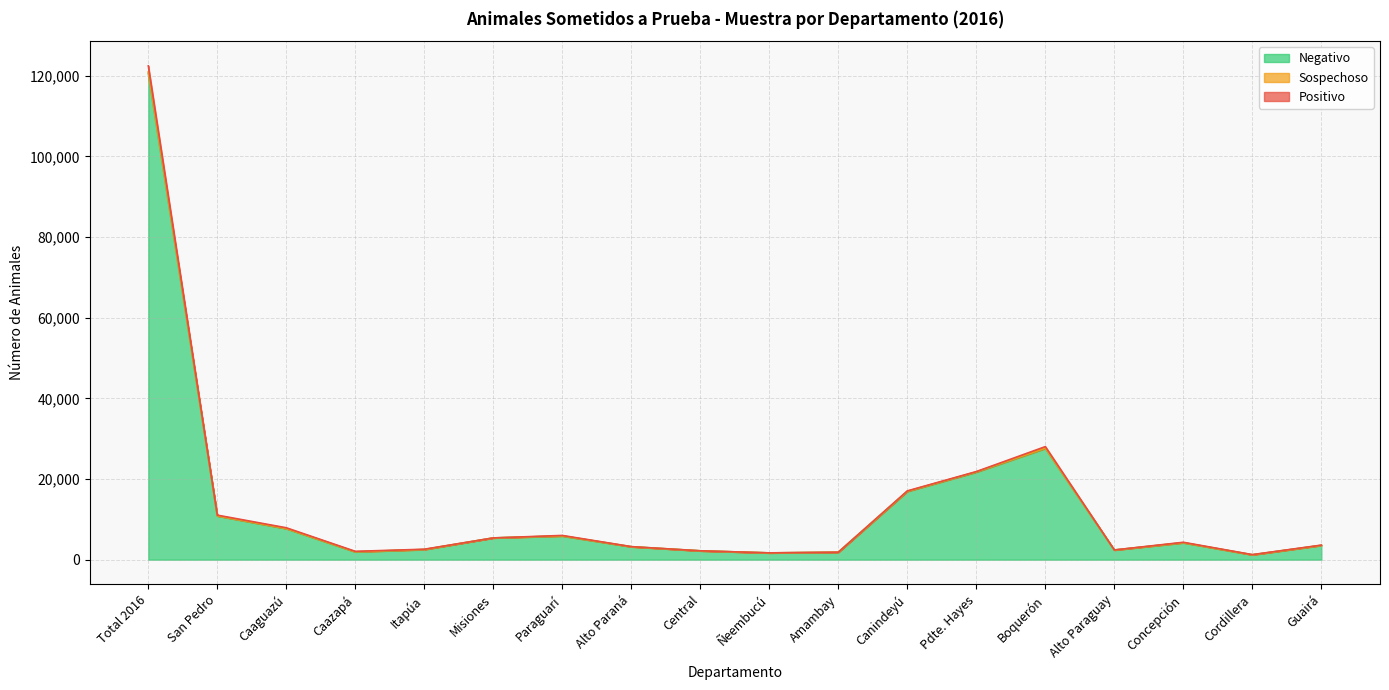

What position from the left is Alto Paraná?

8